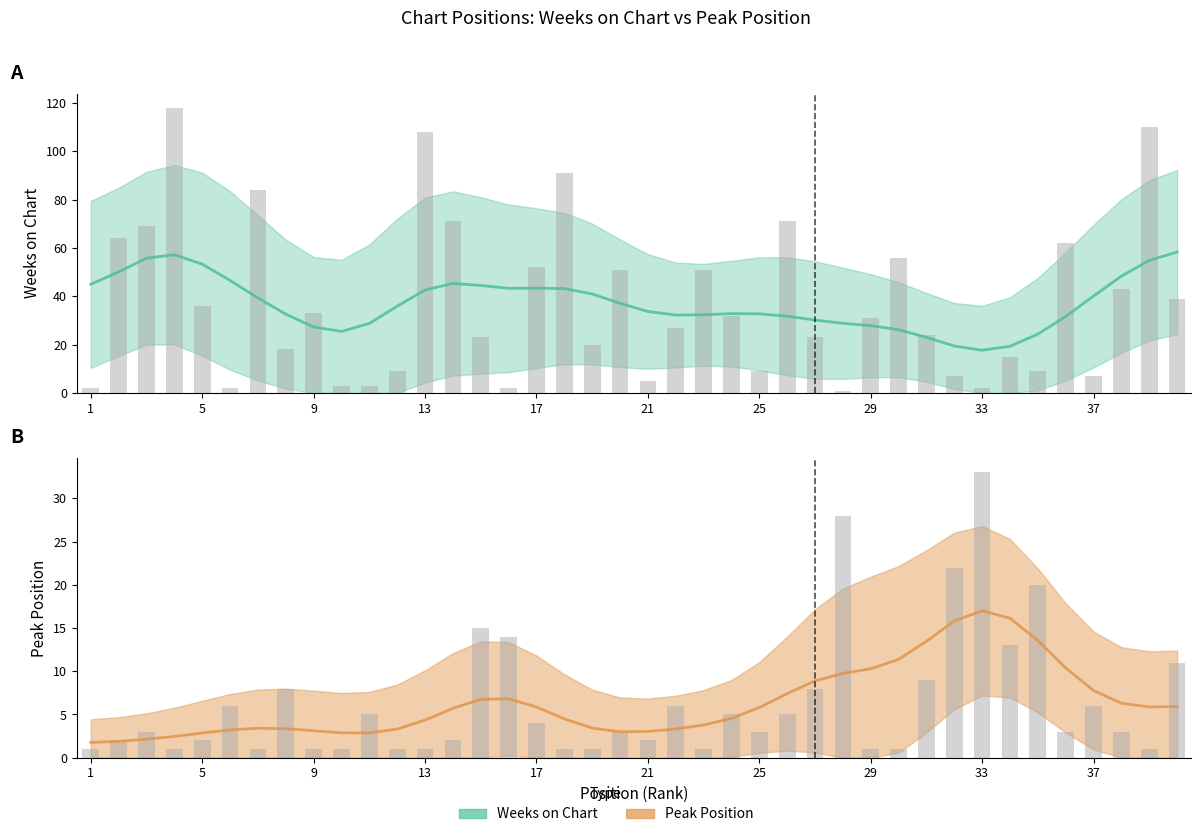

Rank the series by their average value, from highest to lowest.

Weeks on Chart, Peak Position